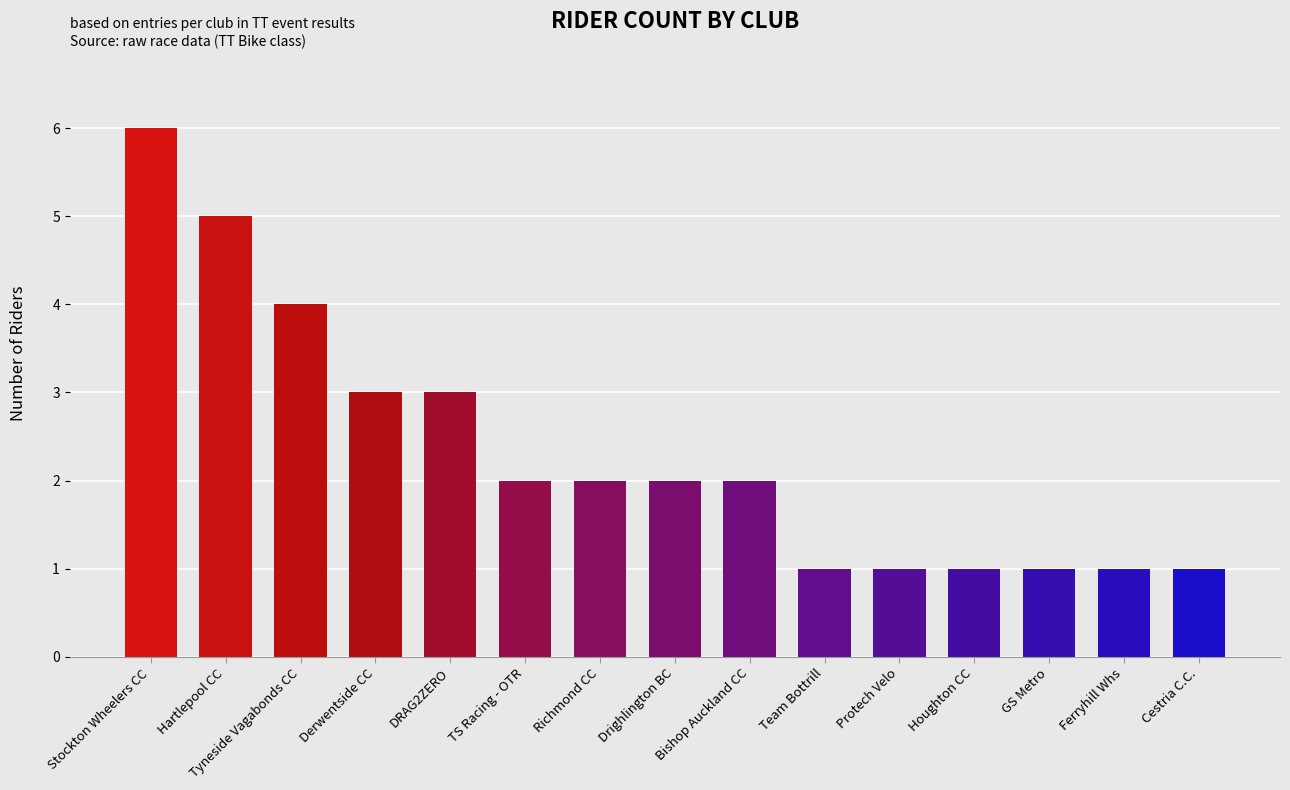

What is the label of the 13th bar from the left?

GS Metro